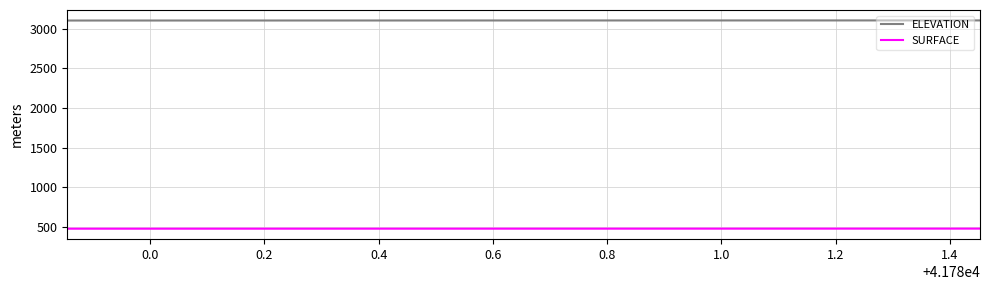

What is the minimum value for ELEVATION?

3103.6